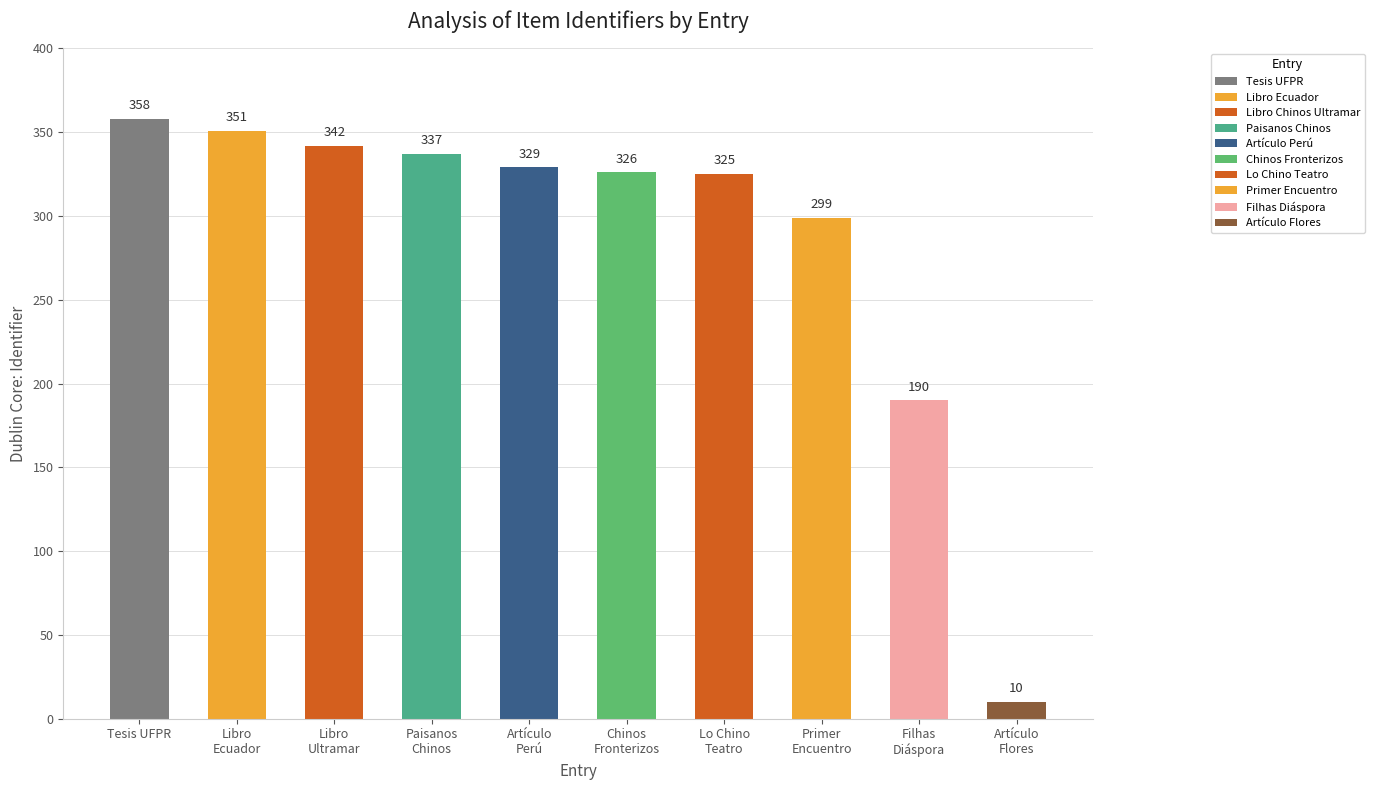

What is the difference between the second highest and second lowest values?

161